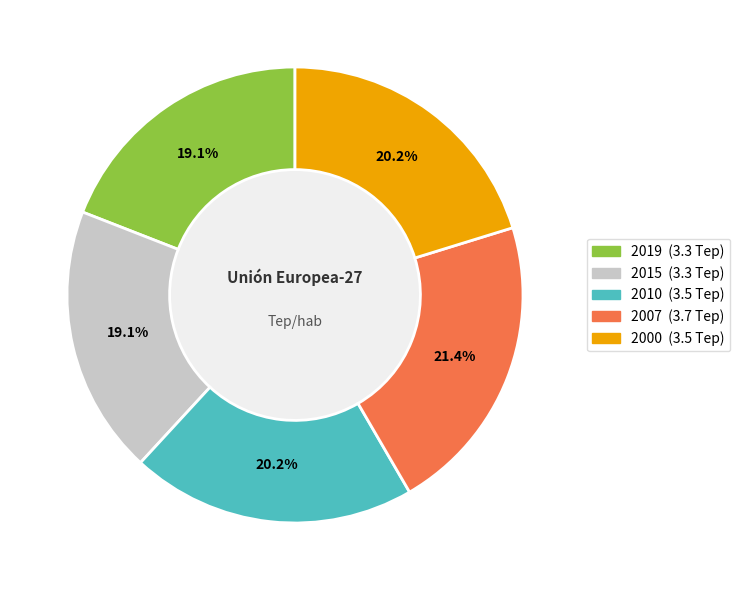

Is there any slice that represents more than half of the pie?

No